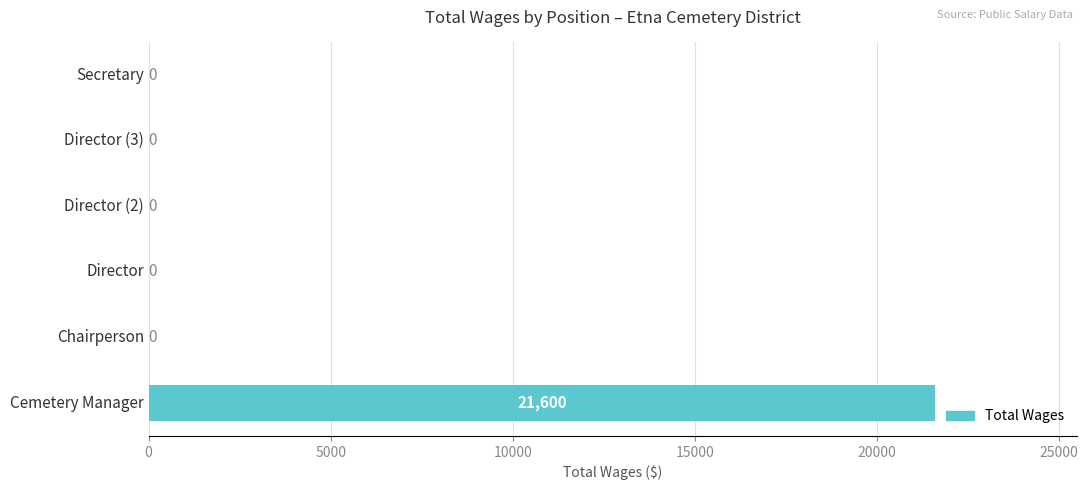

Count the number of data series in this chart.

1